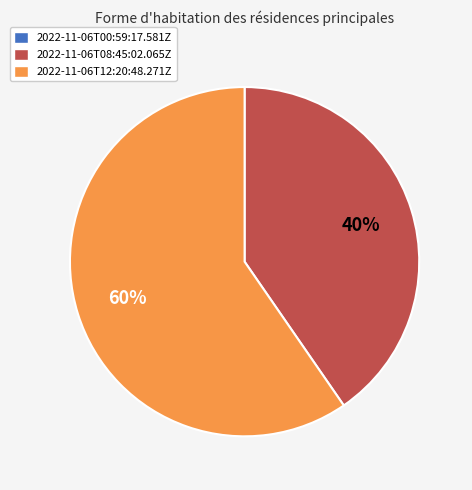

Which slice represents more than half of the pie?

2022-11-06T12:20:48.271Z